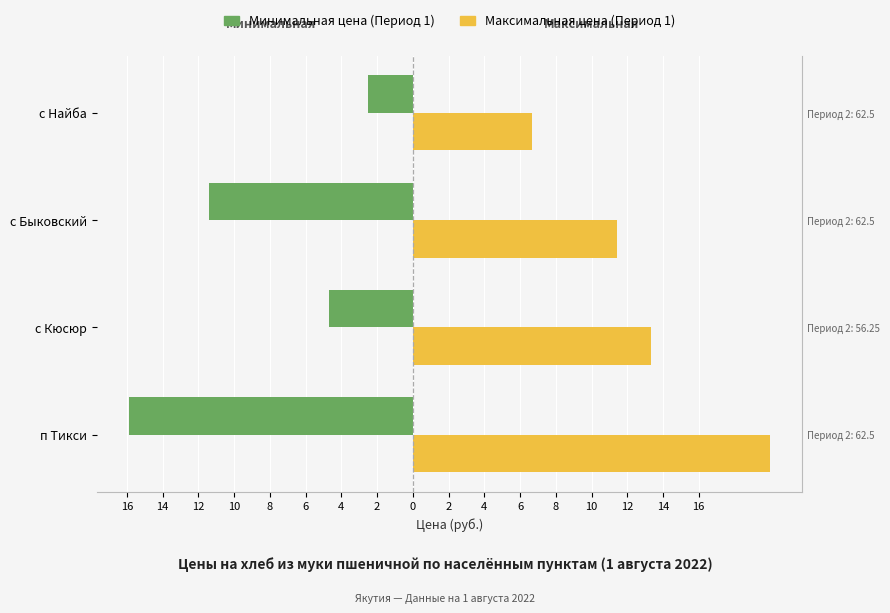

Which series has the largest total across all categories?

Максимальная цена (Период 1)